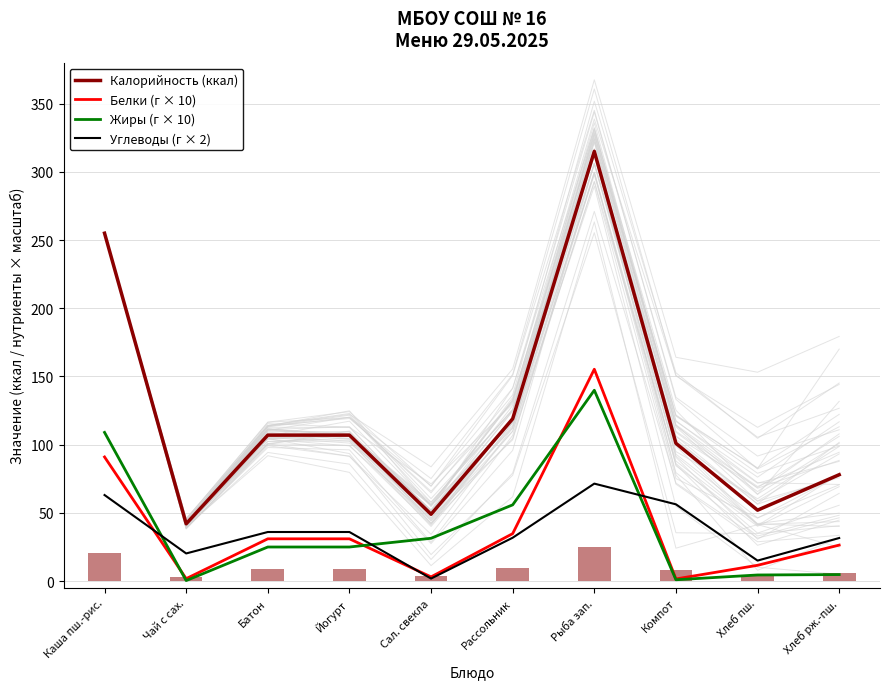

What is the sum of all Углеводы (г × 2) values?

363.4